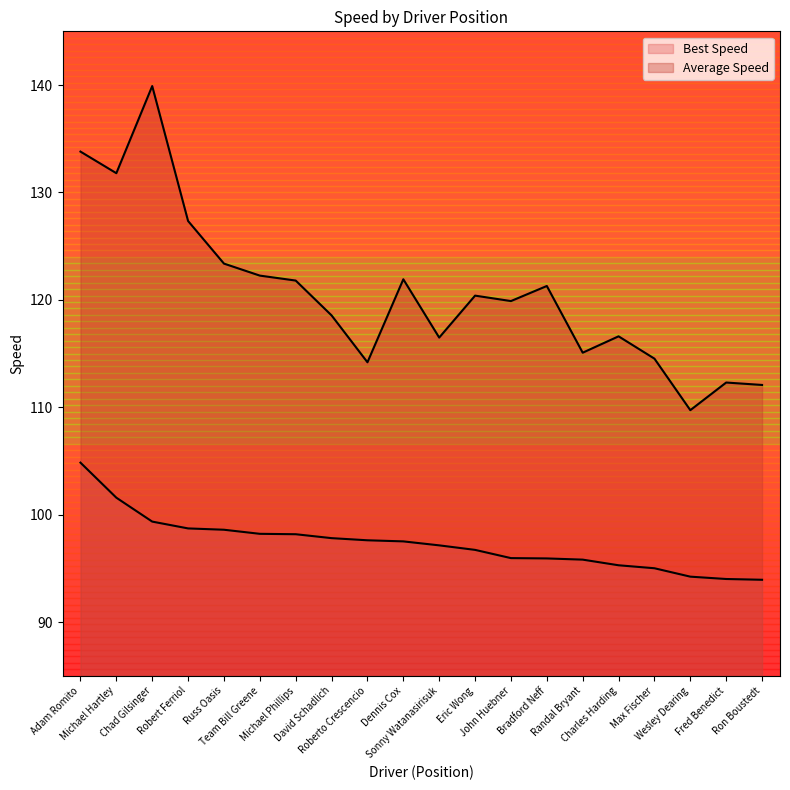

What is the average value of the Average Speed series?

120.7